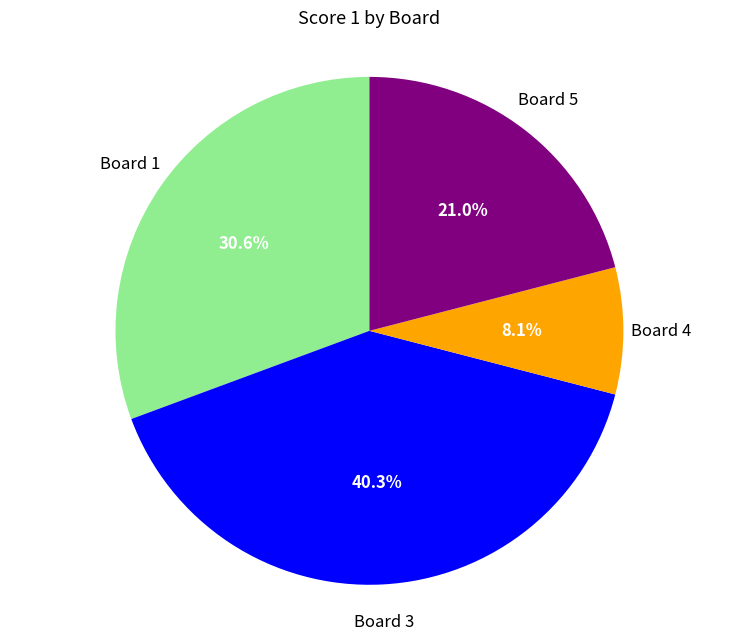

Is there a majority slice in this chart?

No